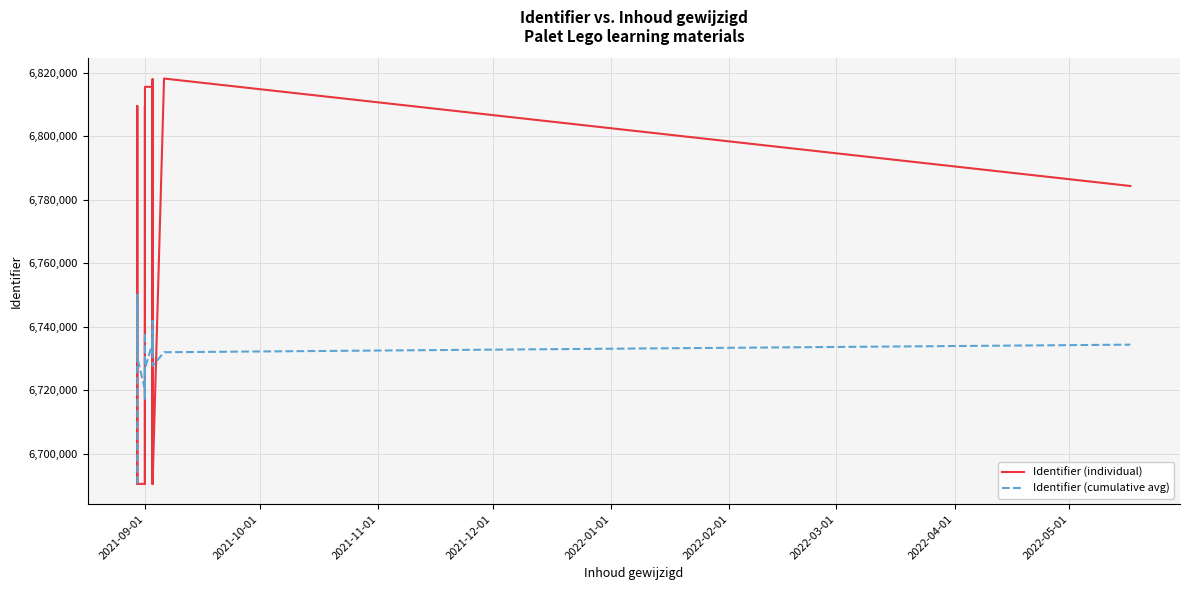

Rank the series by their average value, from lowest to highest.

Identifier (cumulative avg), Identifier (individual)